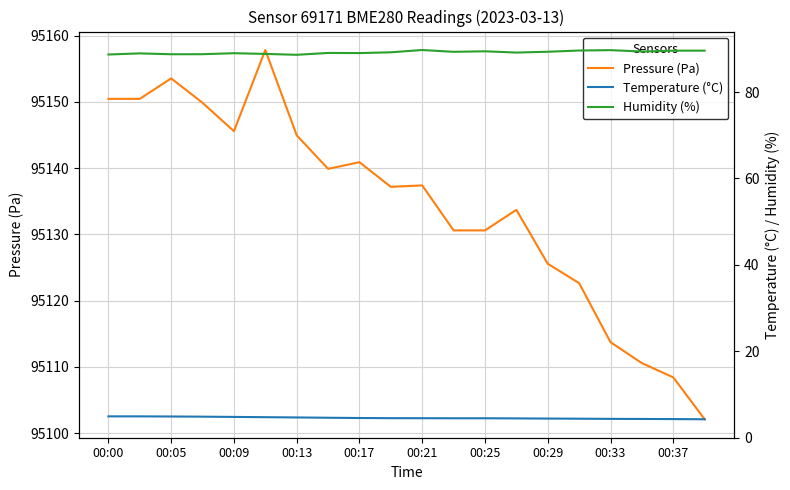

What is the approximate value of Pressure (Pa) at 00:21?

95137.4